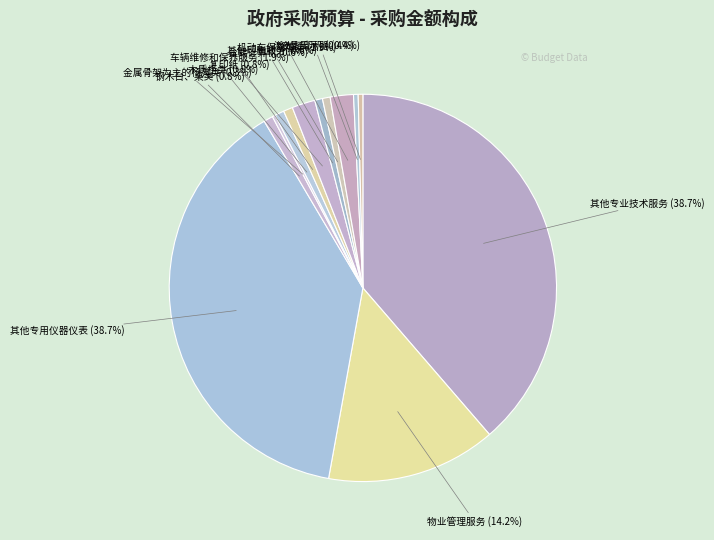

What percentage is the 其他印刷服务 slice, to the nearest percent?

1%